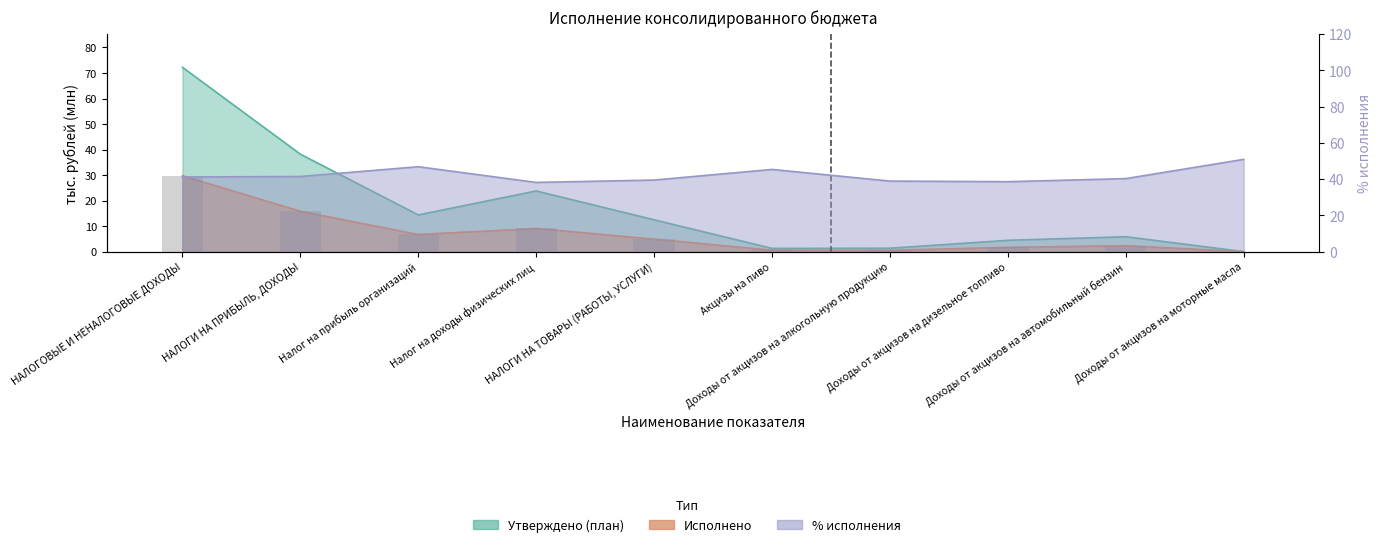

What is the difference between the second highest and second lowest values in the Исполнено series?

15.3